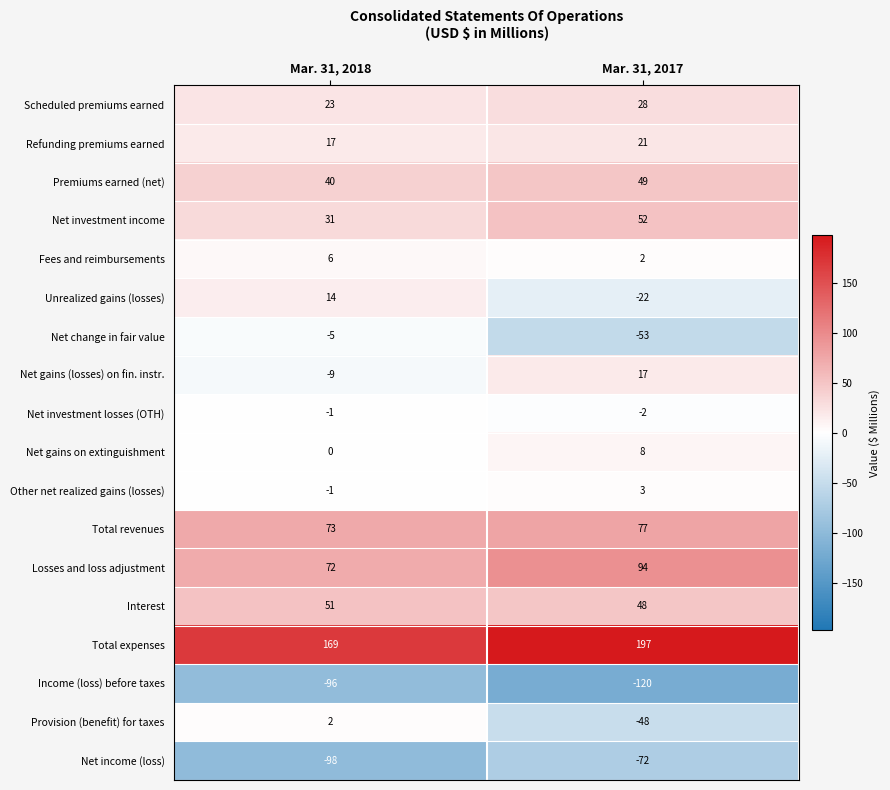

What is the minimum value shown in the chart?

-120